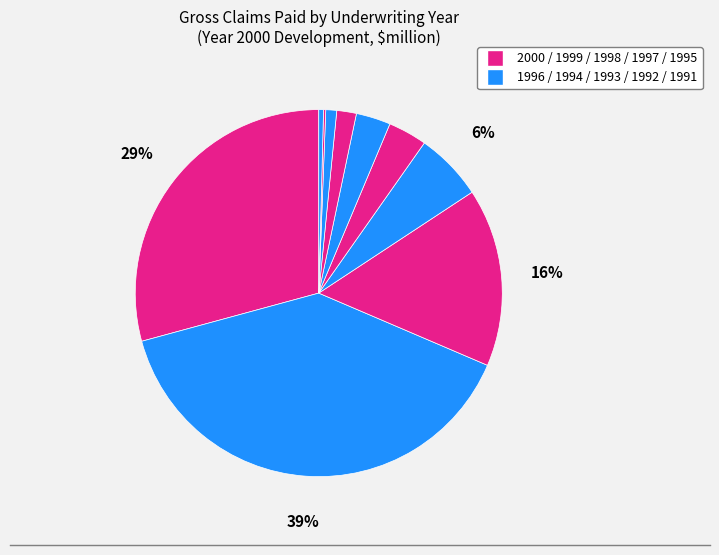

Rank the categories by value from highest to lowest.

1999, 2000, 1998, 1997, 1995, 1996, 1994, 1991, 1993, 1992